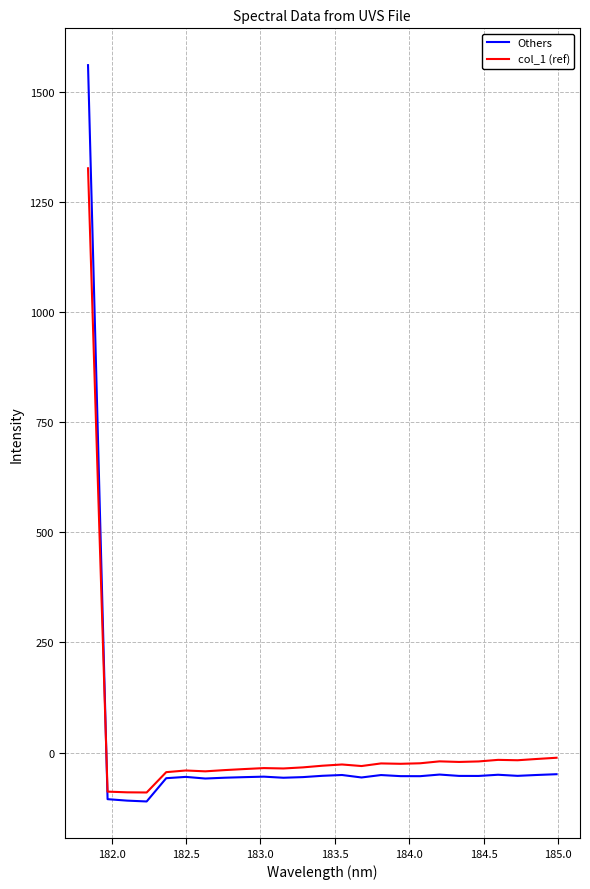

Rank the series by their maximum value, from highest to lowest.

Others, col_1 (ref)